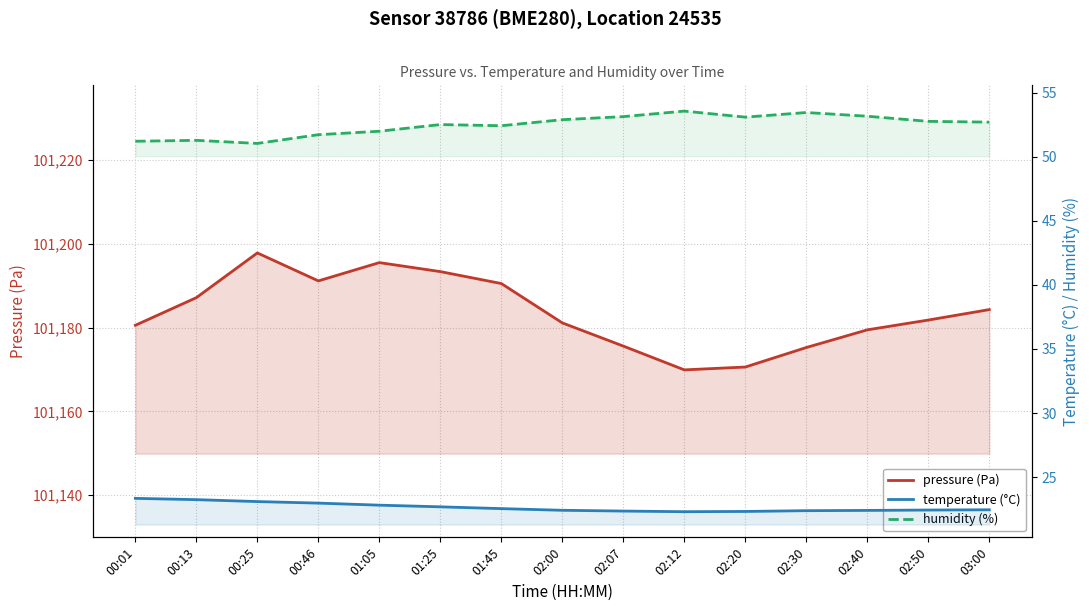

Rank the series by their maximum value, from lowest to highest.

temperature (°C), humidity (%), pressure (Pa)